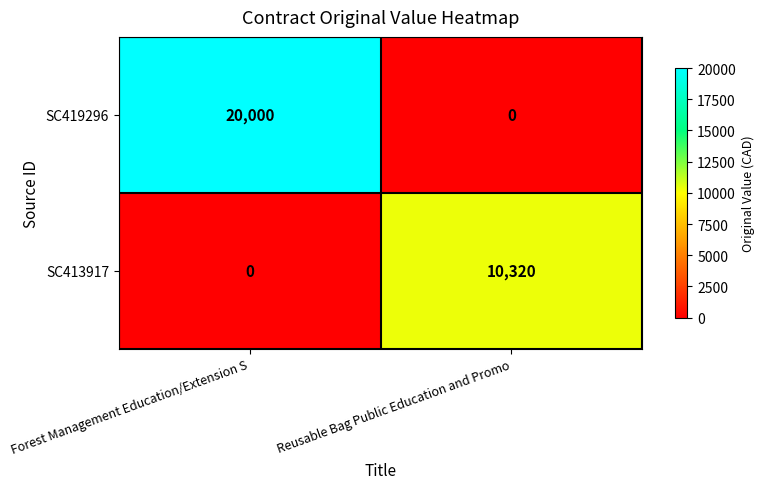

At which label is SC413917 closest to 5160?

Forest Management Education/Extension S